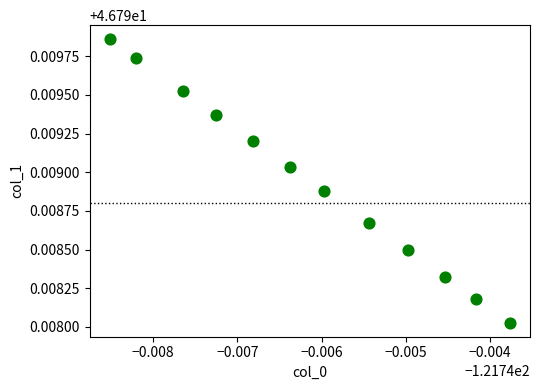

What is the average X value?

-121.7